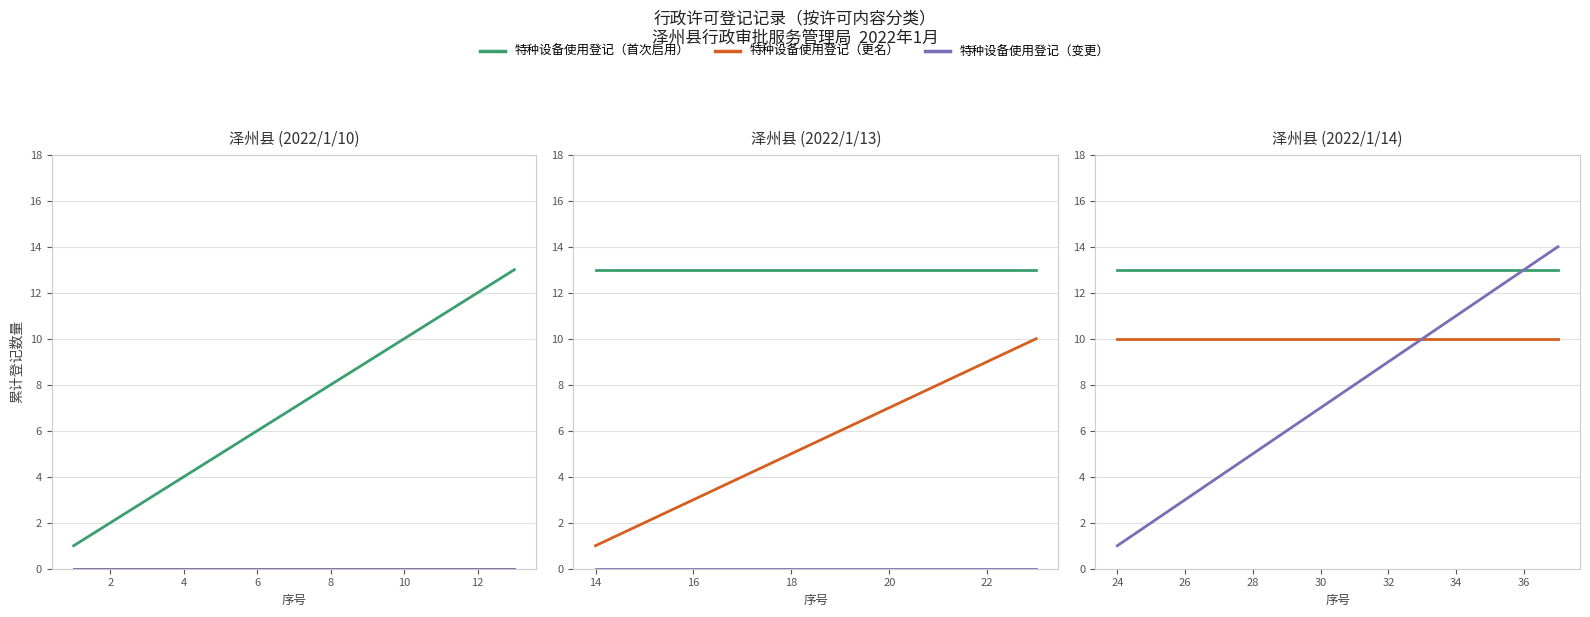

Which series has the widest spread of values?

特种设备使用登记（变更）